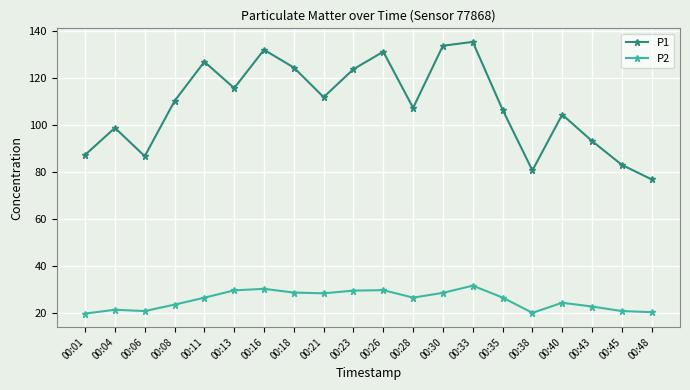

Which series has the widest spread of values?

P1